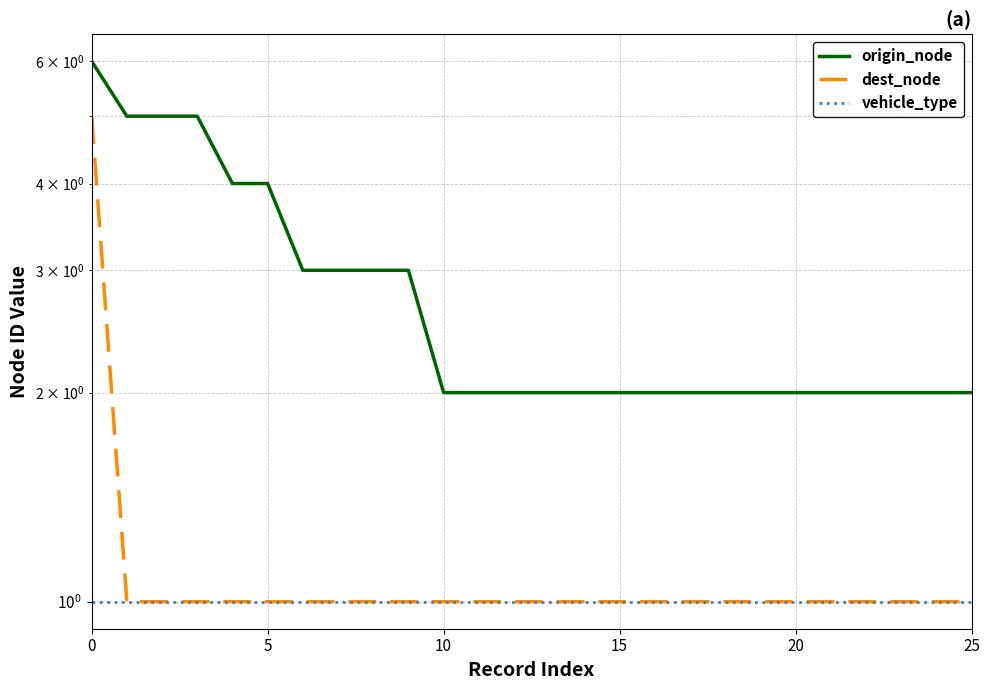

The value of dest_node at 11 is 1. True or false?

True